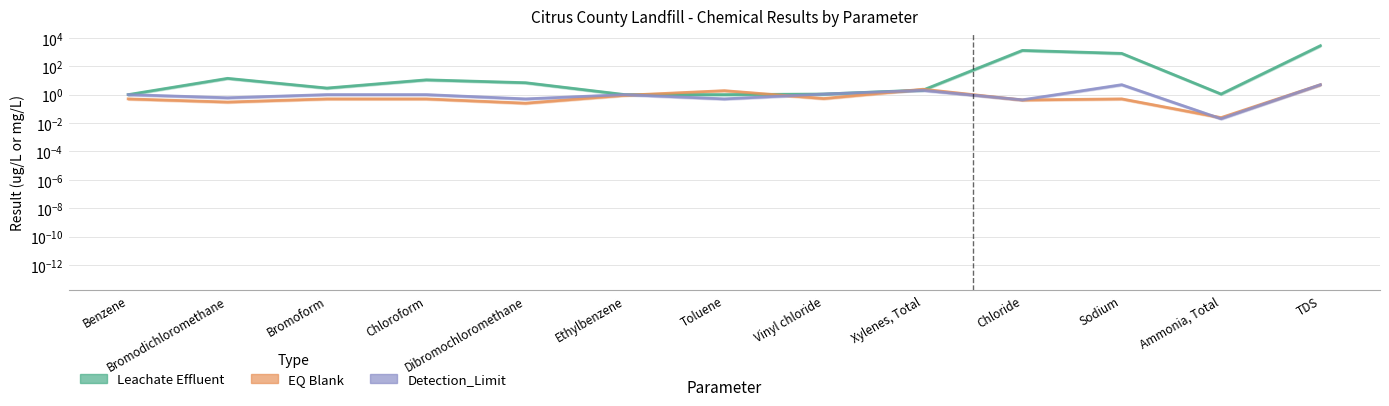

What is the total value across all series at Chloroform?

12.5